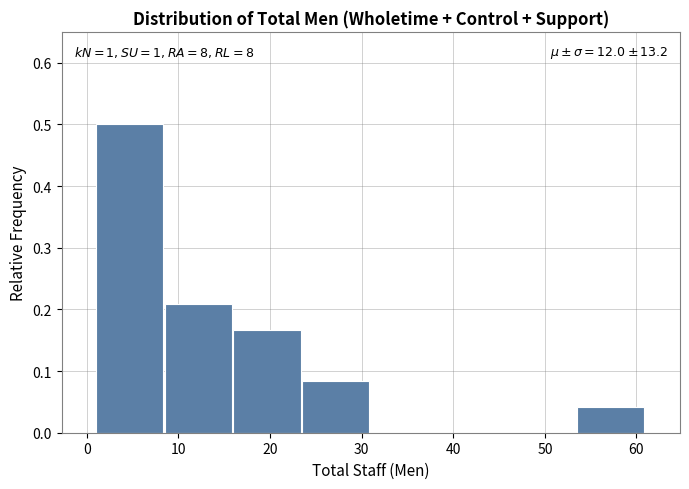

Which range on the x-axis has the tallest bar?

1.0 to 8.5